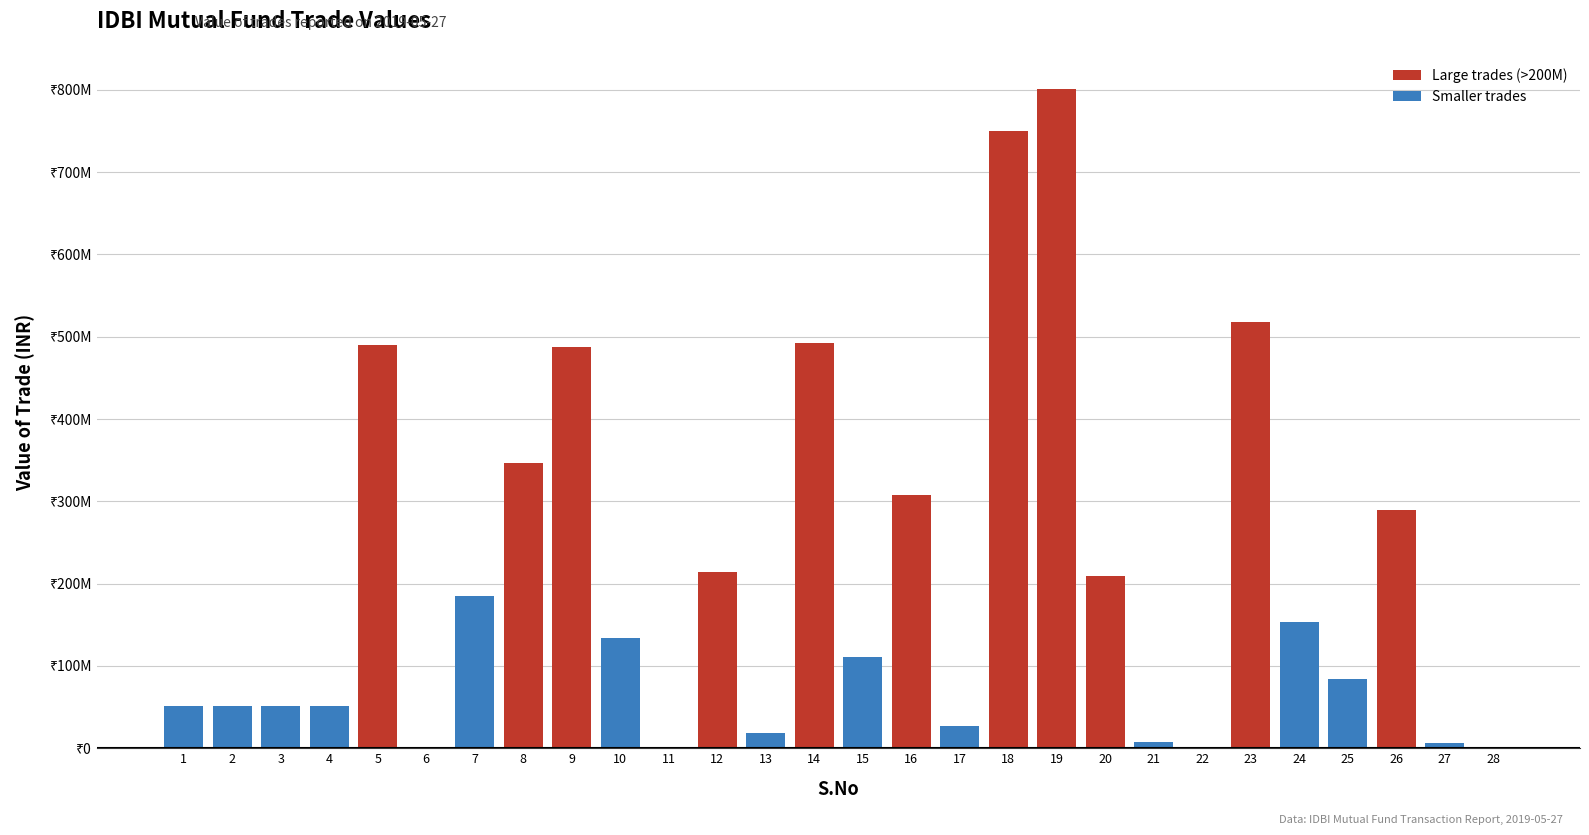

The chart shows a value of 237149270 at 14. True or false?

False